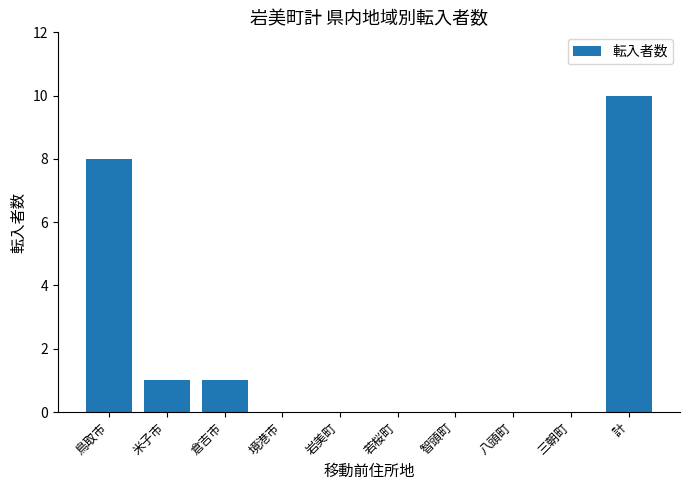

Which category has the highest value across all series?

計